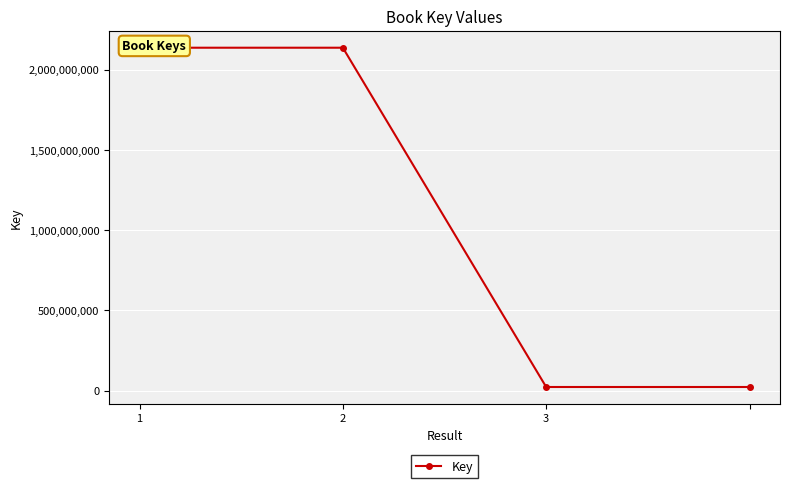

What is the average value?

1080354043